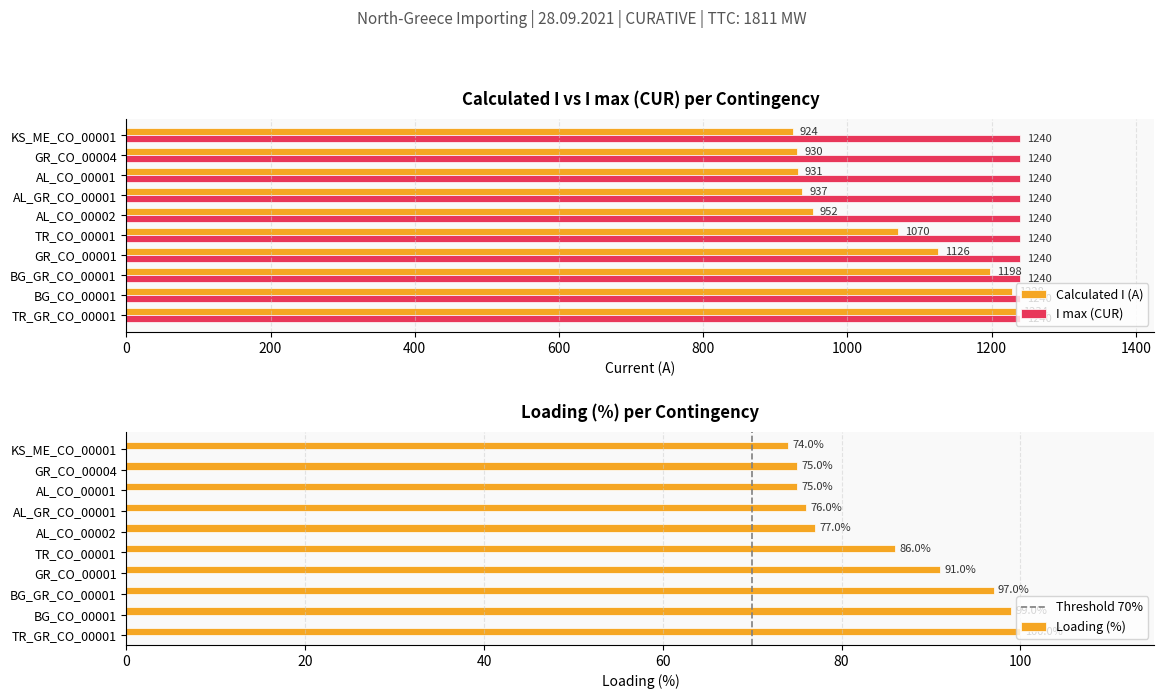

What is the sum of all Calculated I (A) values?

10530